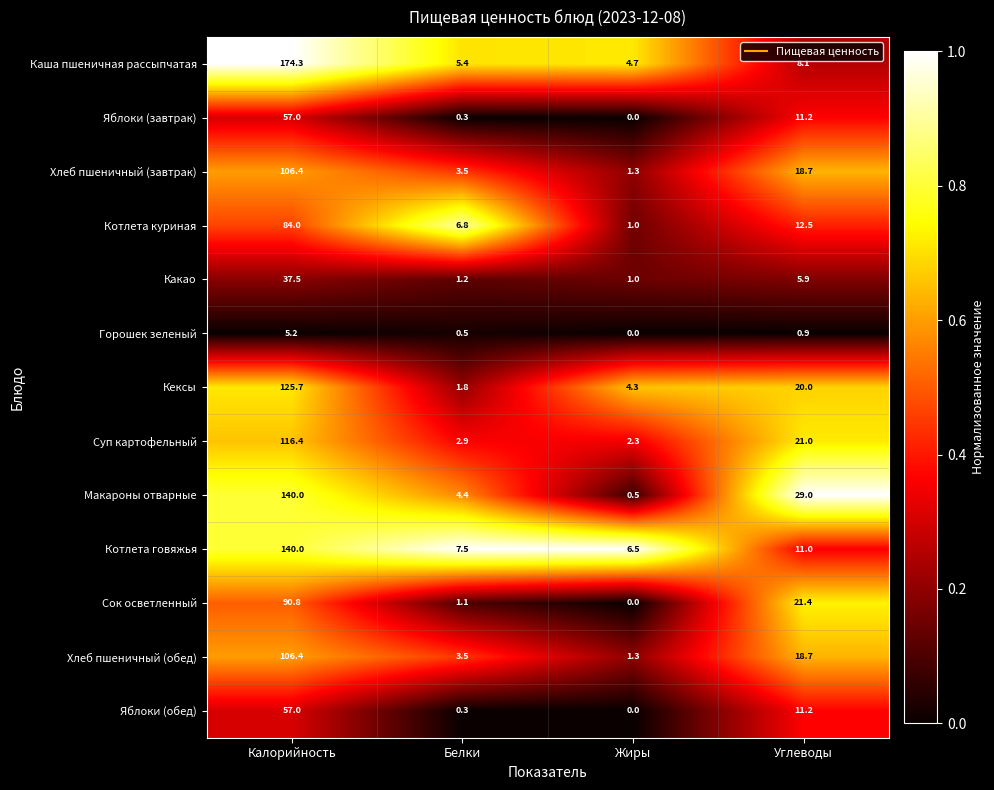

What is the difference between the maximum and minimum values in the Яблоки (завтрак) series?

57.0